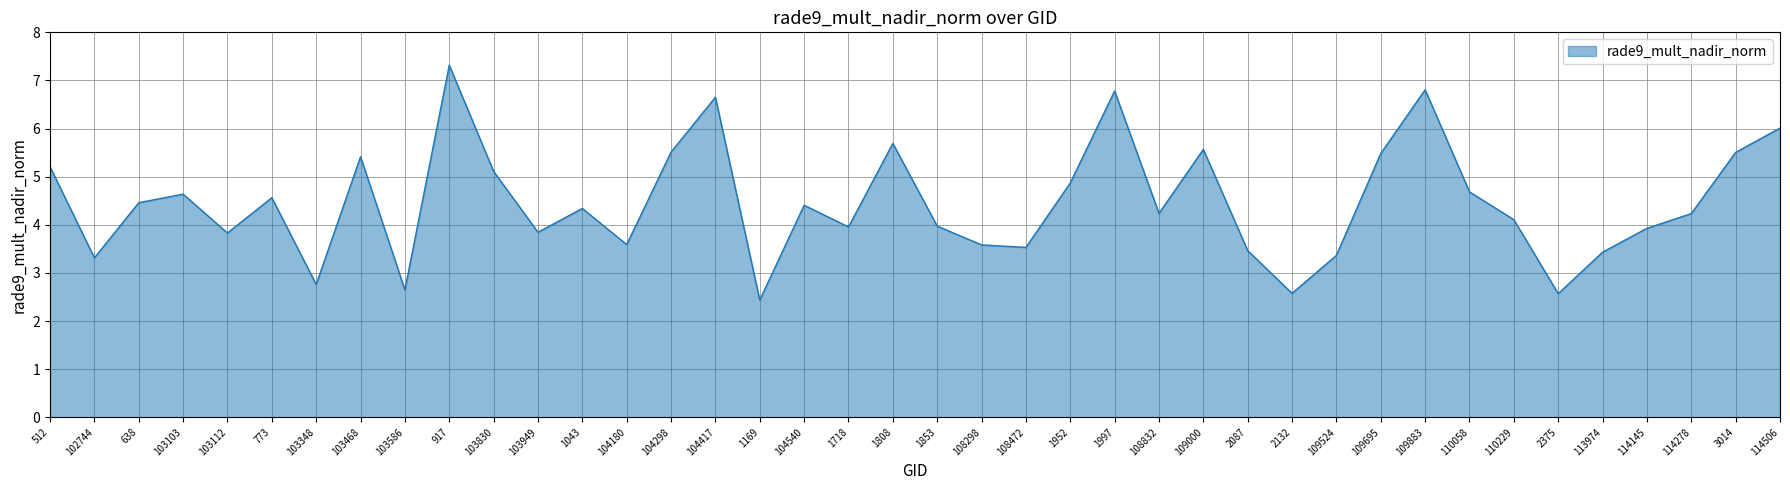

Which label corresponds to the largest value in the chart?

917